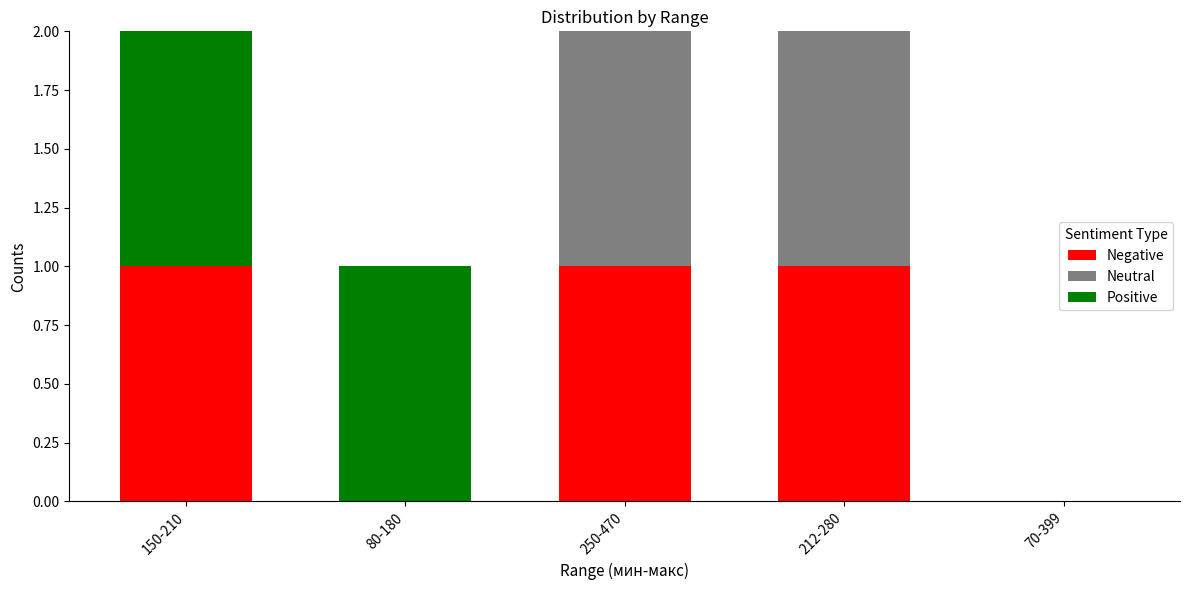

How many categories are shown in the chart?

5